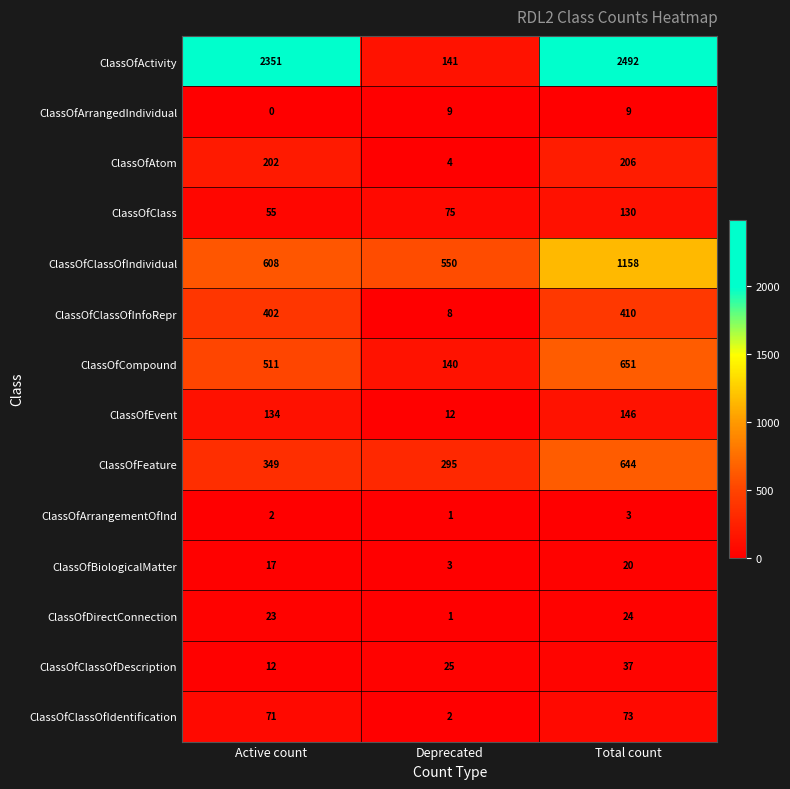

List the series in order of their peak value, highest first.

ClassOfActivity, ClassOfClassOfIndividual, ClassOfCompound, ClassOfFeature, ClassOfClassOfInfoRepr, ClassOfAtom, ClassOfEvent, ClassOfClass, ClassOfClassOfIdentification, ClassOfClassOfDescription, ClassOfDirectConnection, ClassOfBiologicalMatter, ClassOfArrangedIndividual, ClassOfArrangementOfInd